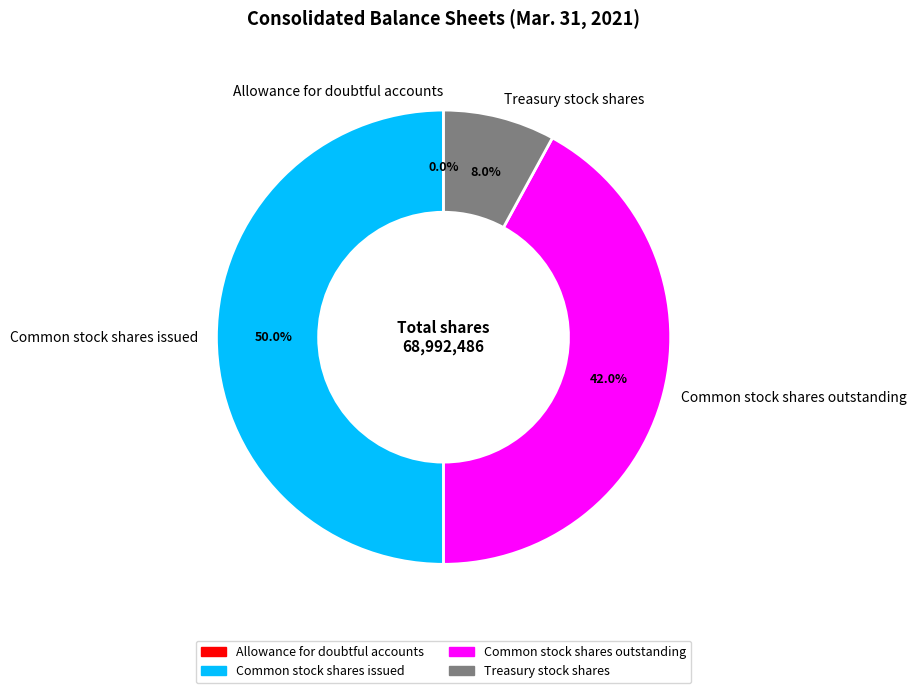

Which slice is the largest?

Common stock shares issued